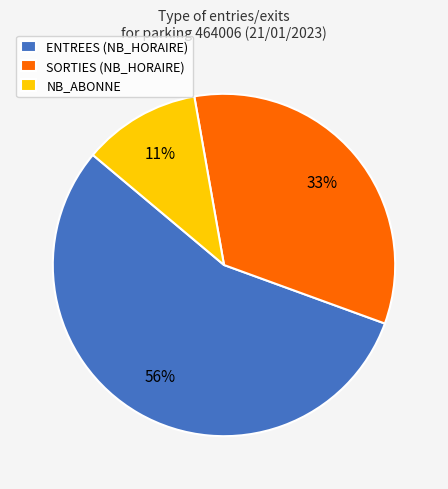

Combined, do SORTIES and NB_ABONNE account for over 50%?

No